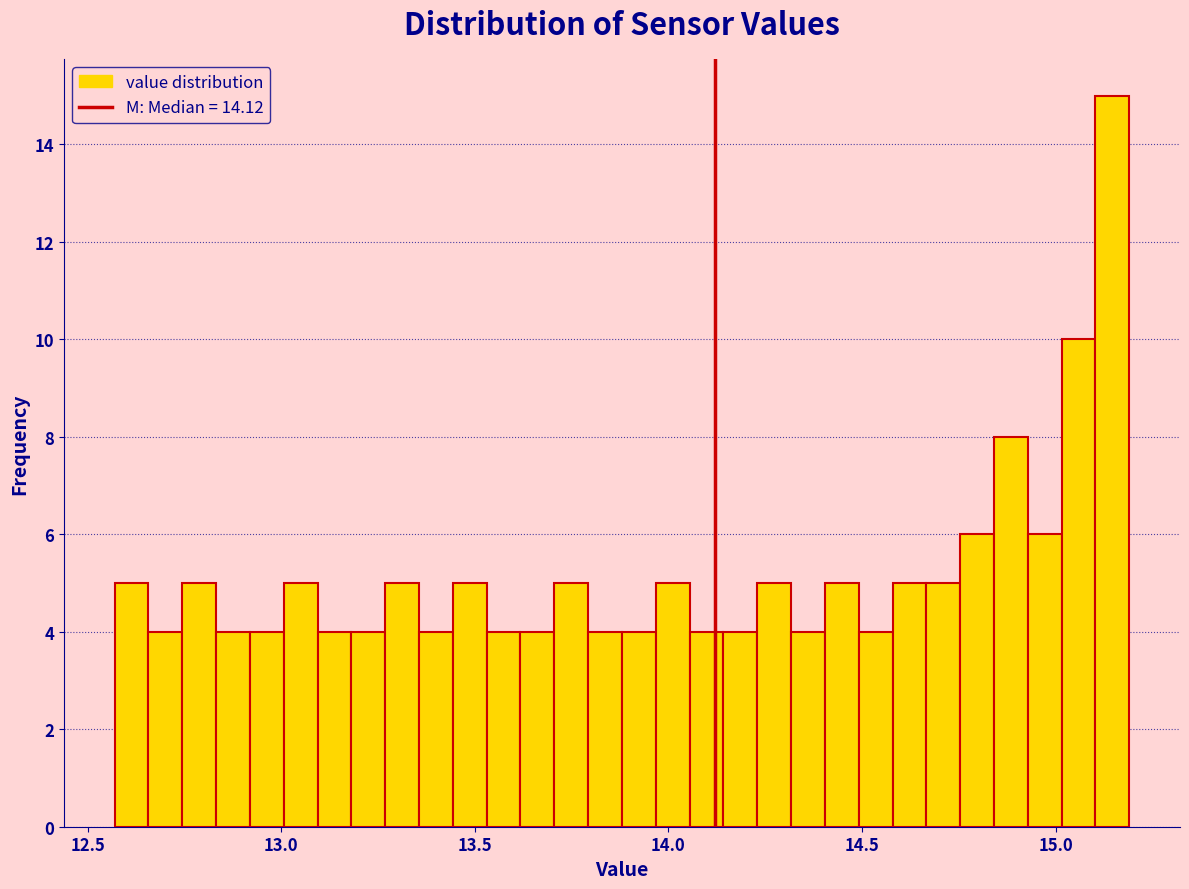

Around what value on the x-axis is the tallest bar? Give the approximate position of its centre, as read against the axis.

15.15